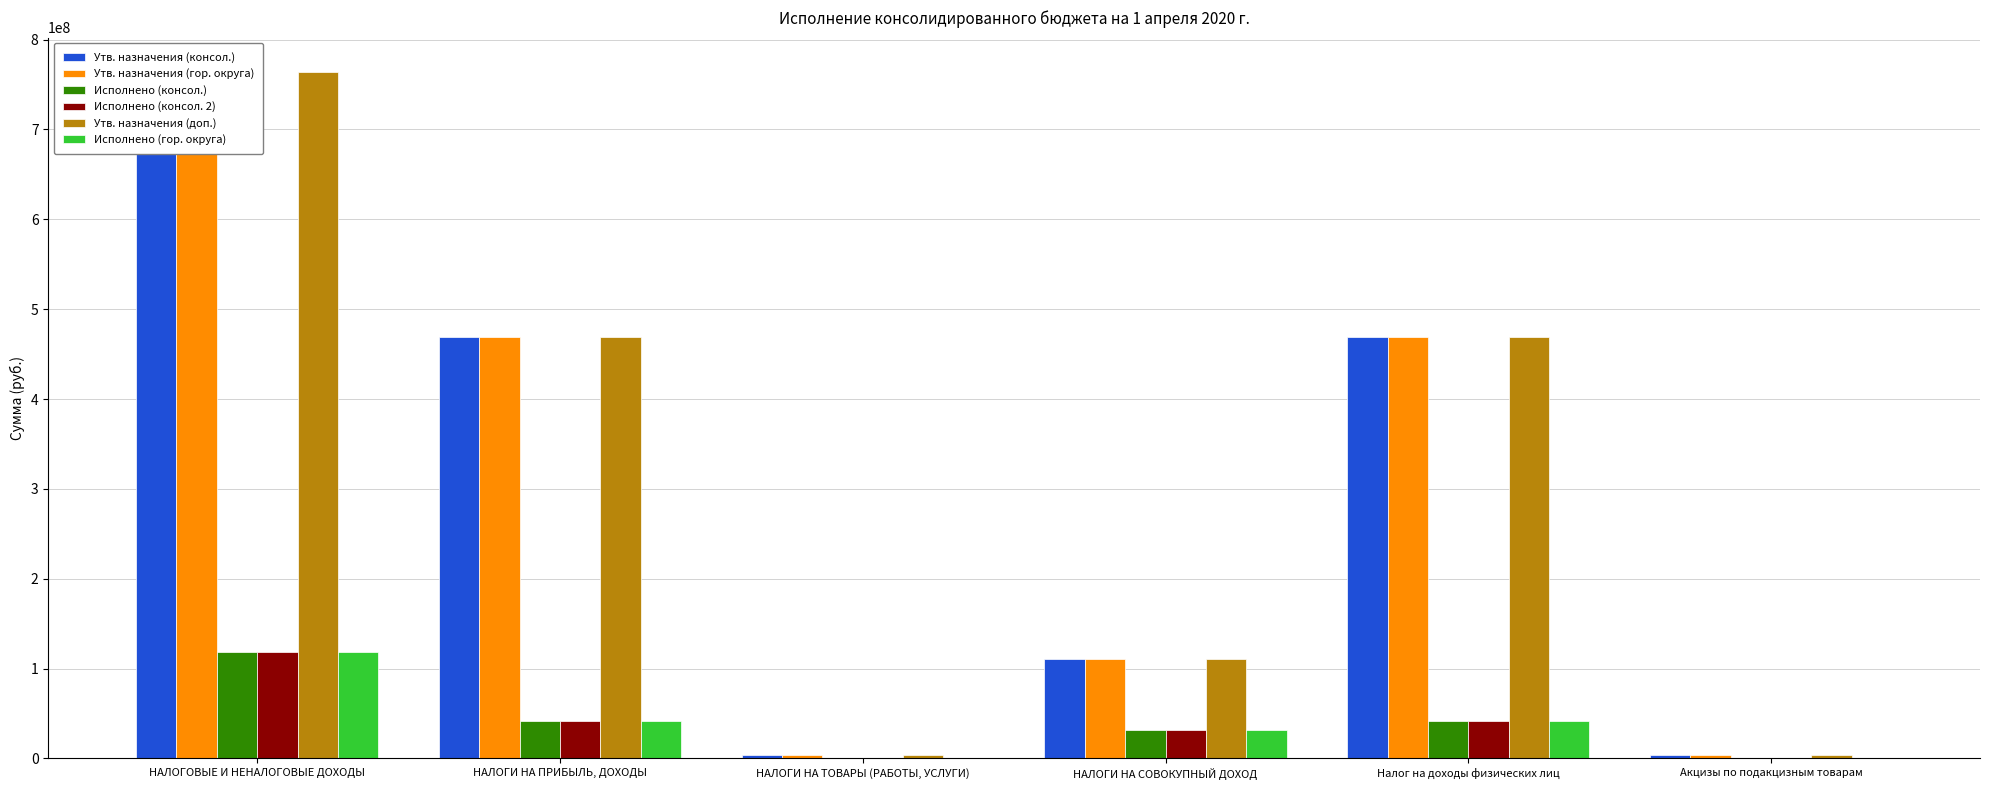

What is the maximum value for Утв. назначения (доп.)?

763931232.0